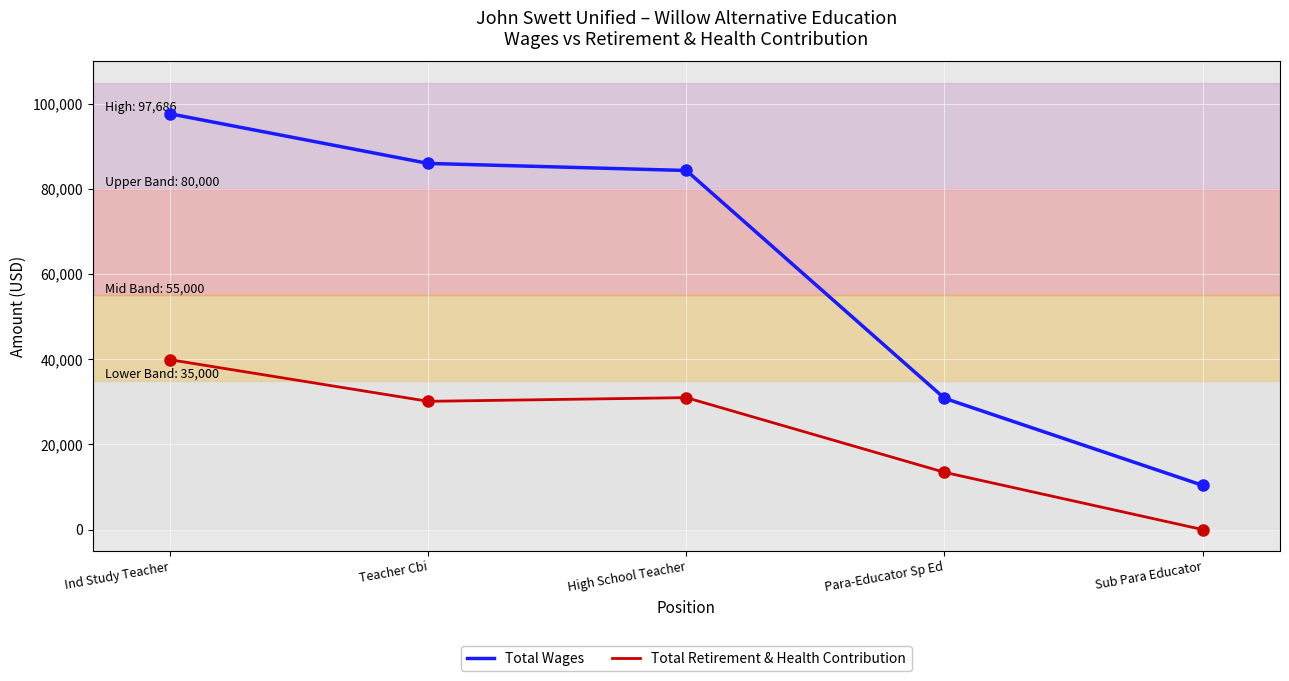

Does the chart display data point markers on the line(s)?

No